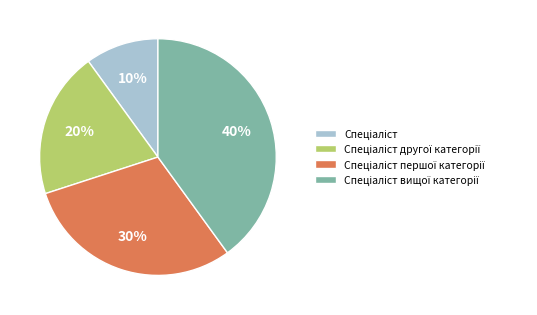

To the nearest percent, what is the difference between the largest and smallest slice percentages?

30%